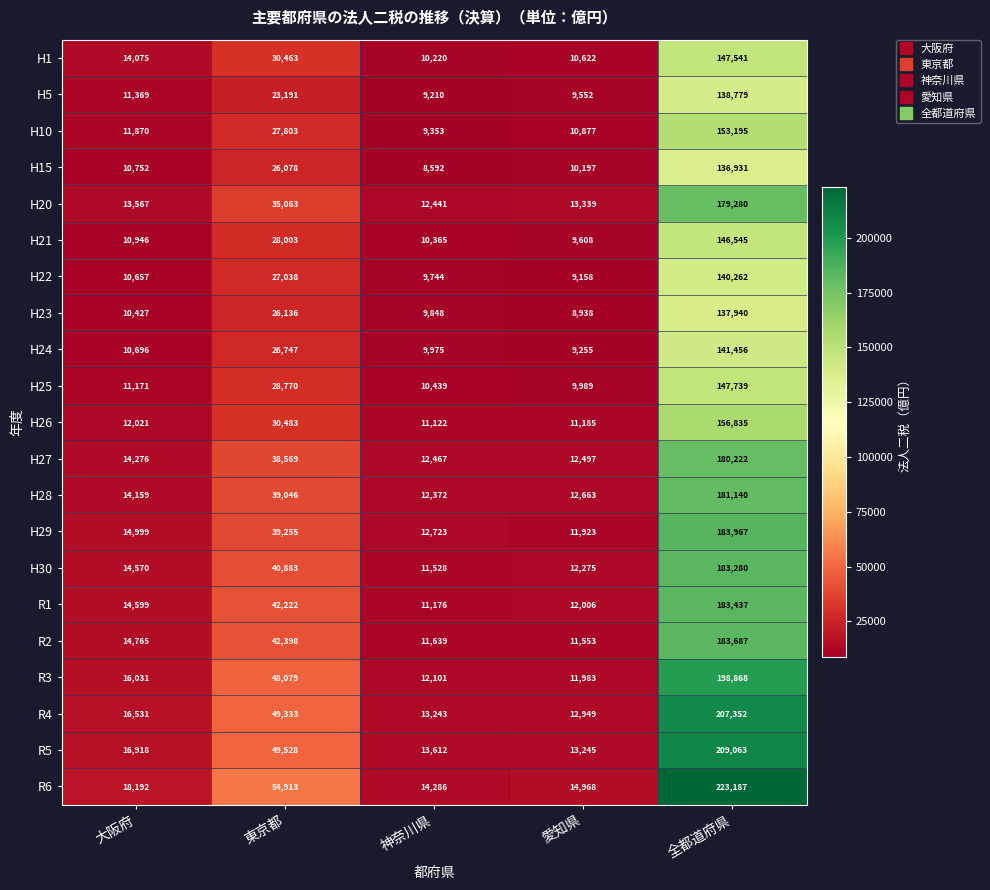

What is the difference between the highest and lowest values at 神奈川県?

5694